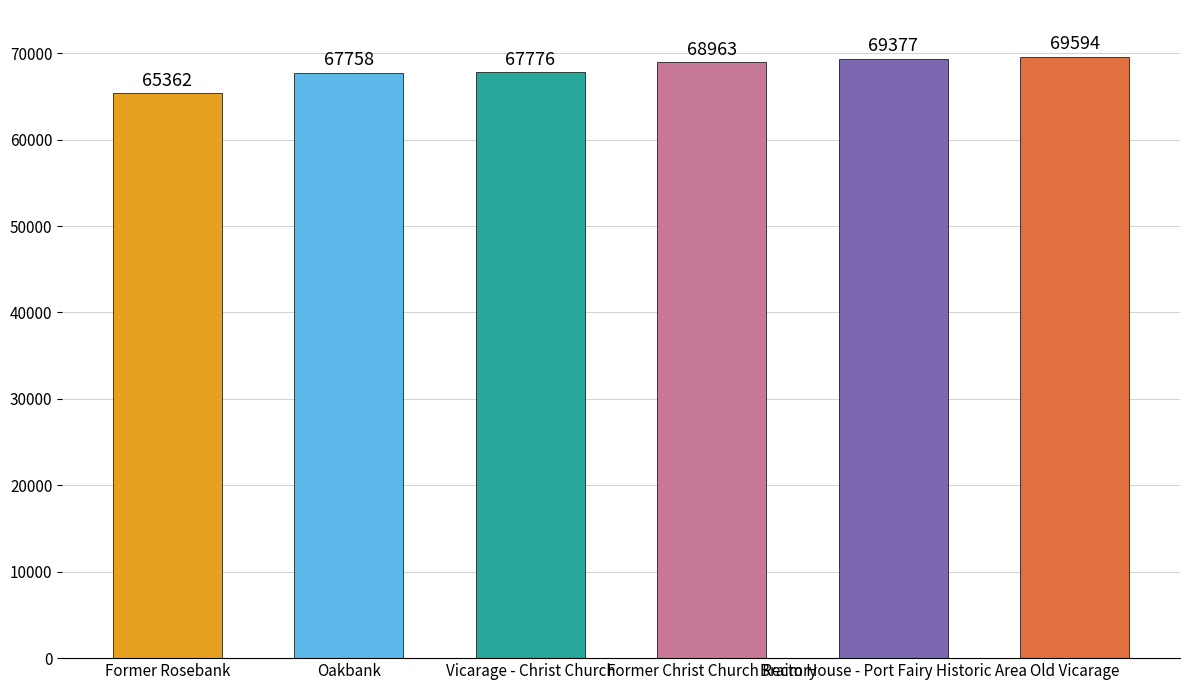

What value does the data have at Braim House - Port Fairy Historic Area?

69377